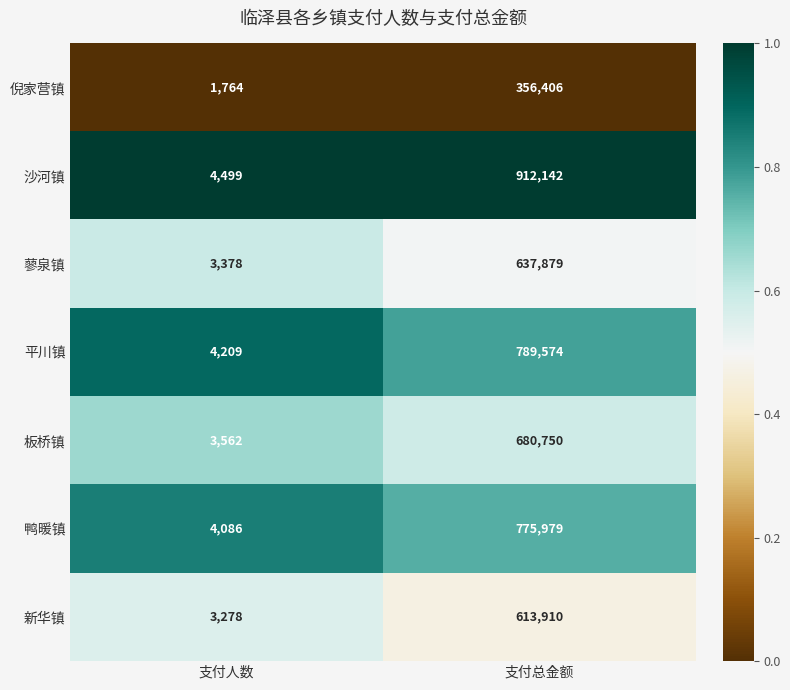

Reading right to left, list all the values displayed in this chart.

倪家营镇: 356406	1764
沙河镇: 912142	4499
蓼泉镇: 637879	3378
平川镇: 789574	4209
板桥镇: 680750	3562
鸭暖镇: 775979	4086
新华镇: 613910	3278